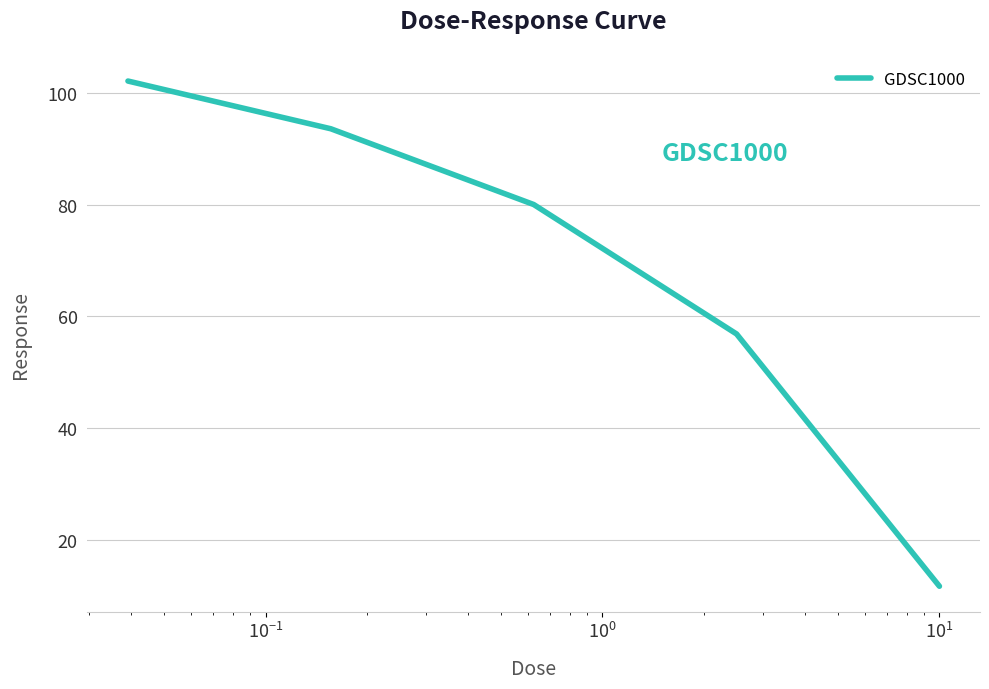

True or false: the data has more than 1 interior local peaks.

False